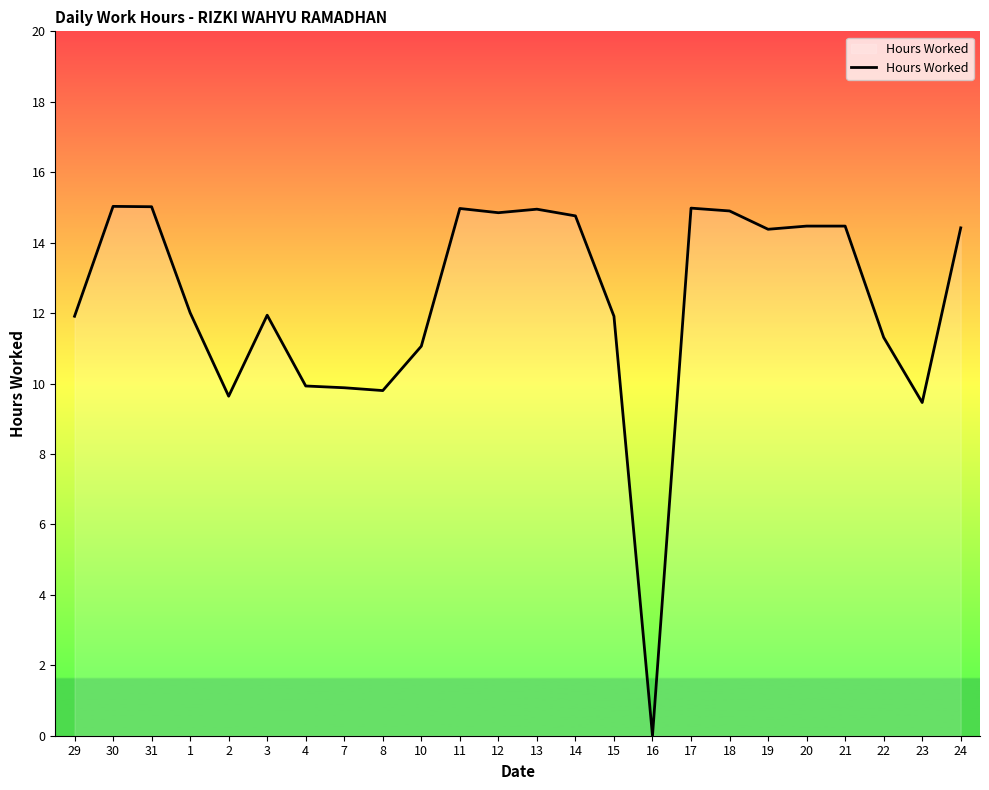

What is the difference between the values at 31 and 19?

0.6